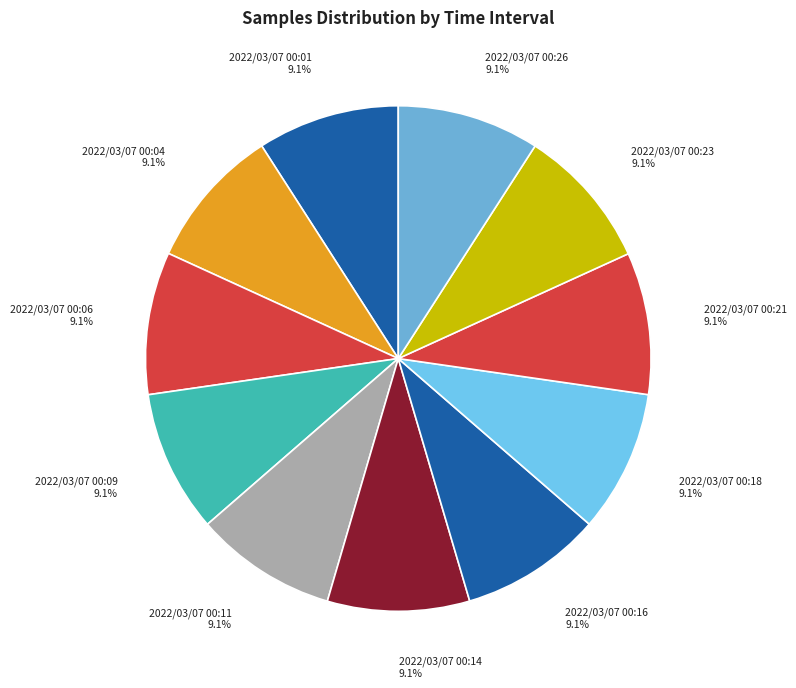

What portion of the pie excludes 2022/03/07 00:23?

90.9%